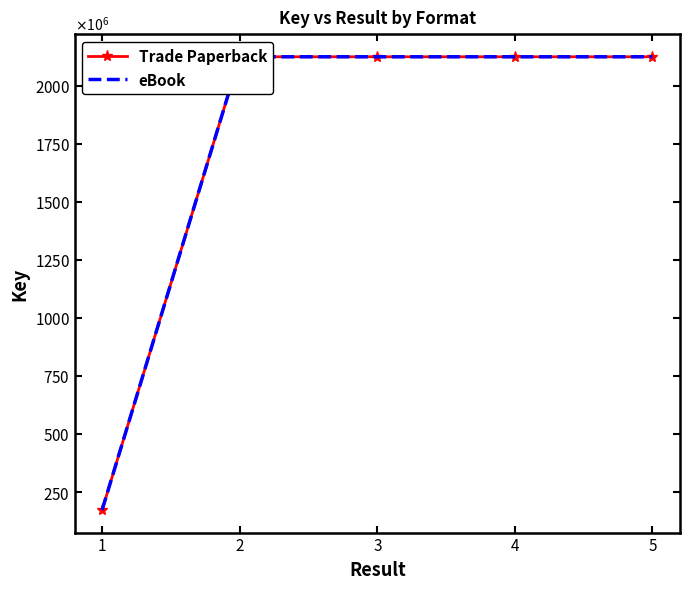

What is the smallest value displayed?

172882061